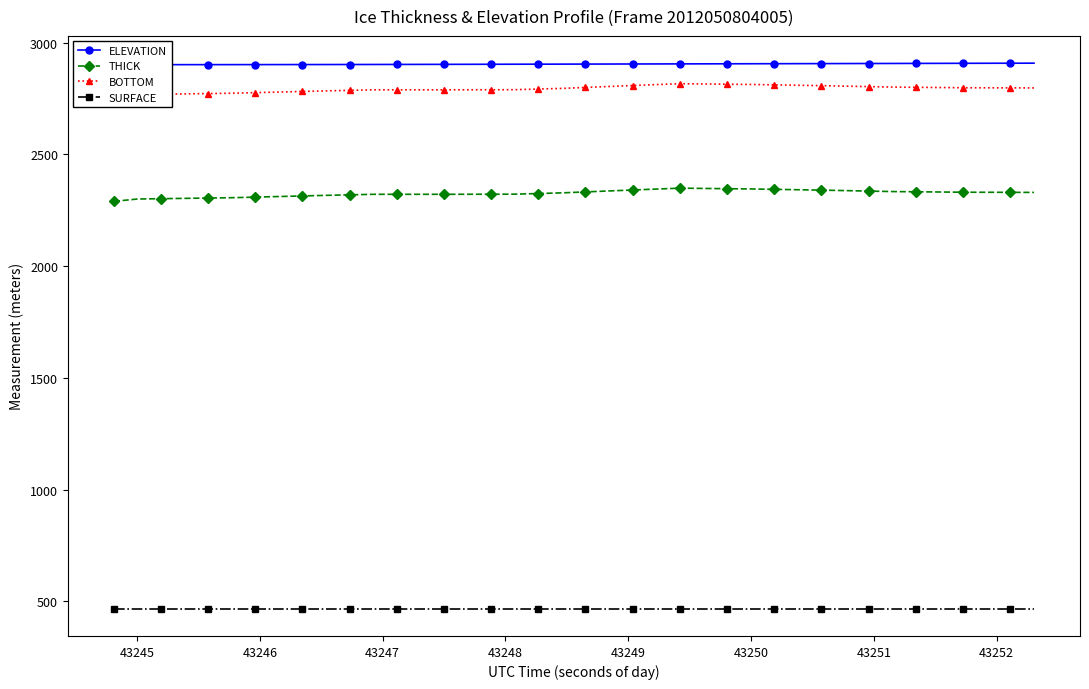

Reading left to right, transcribe all the data shown in this chart.

ELEVATION: 2900.8	2900.8	2900.9	2901.0	2901.0	2901.1	2901.2	2901.3	2901.4	2901.5	2901.6	2901.8	2901.9	2902.1	2902.3	2902.5	2902.7	2902.9	2903.1	2903.3	2903.5	2903.7	2903.9	2904.2	2904.4	2904.6	2904.8	2905.0	2905.2	2905.4	2905.6	2905.9	2906.1	2906.3	2906.5	2906.7	2907.0	2907.2	2907.4	2907.6
THICK: 2289.4	2299.9	2301.4	2302.9	2304.3	2305.8	2308.4	2311.0	2313.7	2316.3	2318.7	2321.0	2321.0	2321.0	2321.0	2321.2	2321.4	2321.6	2324.5	2327.4	2331.7	2336.0	2340.3	2344.4	2348.5	2347.3	2346.1	2345.0	2343.2	2341.5	2339.7	2337.6	2335.4	2333.3	2332.3	2331.3	2330.3	2330.1	2329.8	2329.5
BOTTOM: 2756.7	2767.3	2768.7	2770.2	2771.7	2773.1	2775.7	2778.4	2781.0	2783.6	2786.0	2788.3	2788.3	2788.3	2788.3	2788.5	2788.7	2788.9	2791.8	2794.8	2799.0	2803.3	2807.6	2811.7	2815.8	2814.6	2813.5	2812.3	2810.5	2808.8	2807.0	2804.9	2802.7	2800.6	2799.6	2798.7	2797.7	2797.4	2797.1	2796.8
SURFACE: 467.3	467.3	467.3	467.3	467.3	467.3	467.3	467.3	467.3	467.3	467.3	467.3	467.3	467.3	467.3	467.3	467.3	467.3	467.3	467.3	467.3	467.3	467.3	467.3	467.3	467.3	467.3	467.3	467.3	467.3	467.3	467.3	467.3	467.3	467.3	467.3	467.3	467.3	467.3	467.3